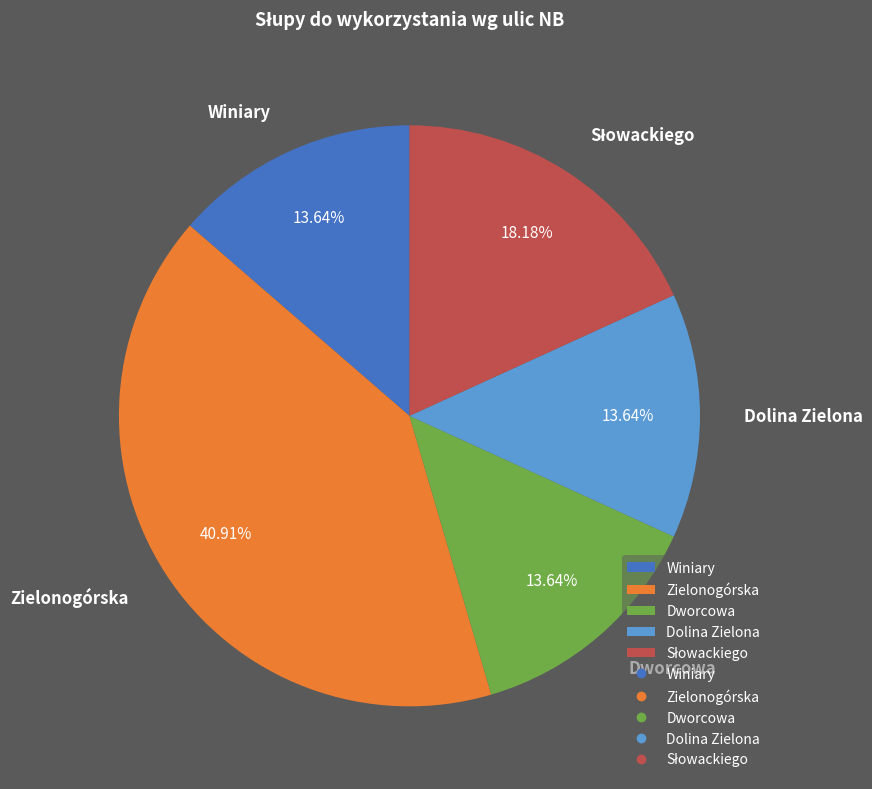

To the nearest percent, what is the difference between the largest and smallest slice percentages?

27%